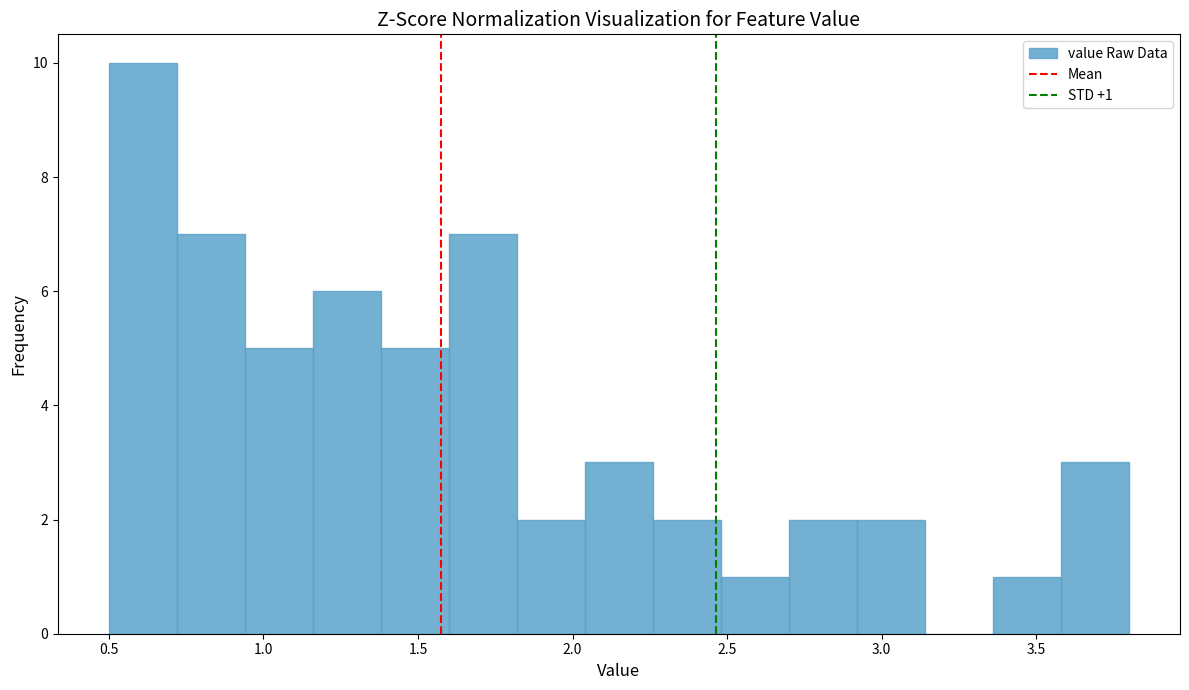

Which range on the x-axis has the tallest bar?

0.50 to 0.72